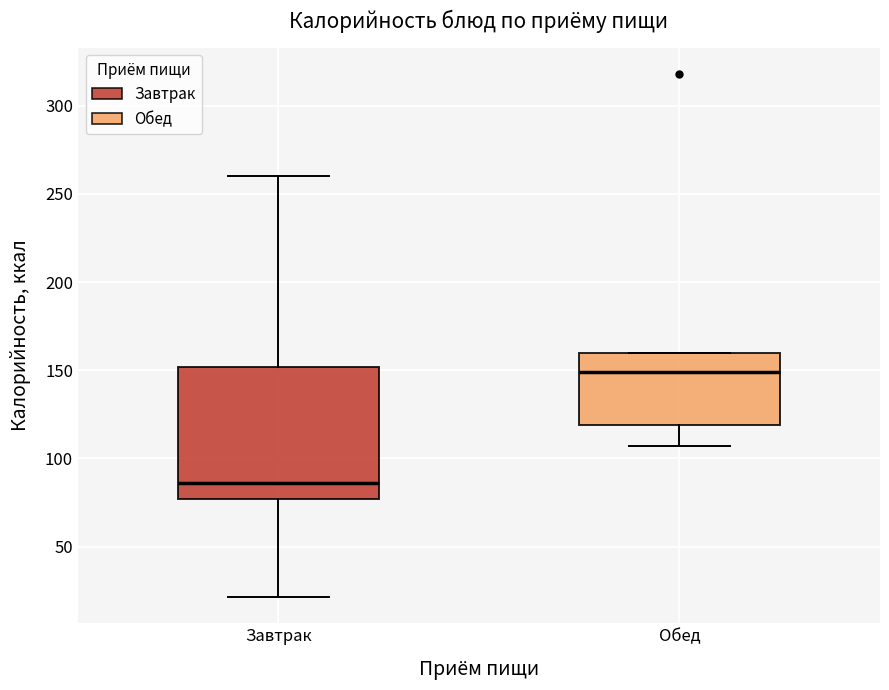

Where is the lower edge of the box for Обед on the y-axis? The values are not printed on the chart, so give them approximately, as read against the axis.

120